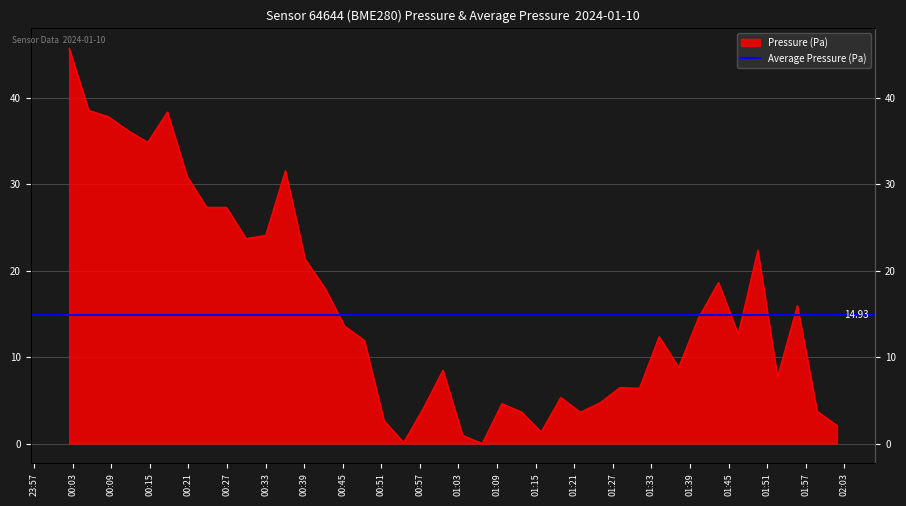

How many points are lower than both their immediate neighbors (excluding endpoints)?

10